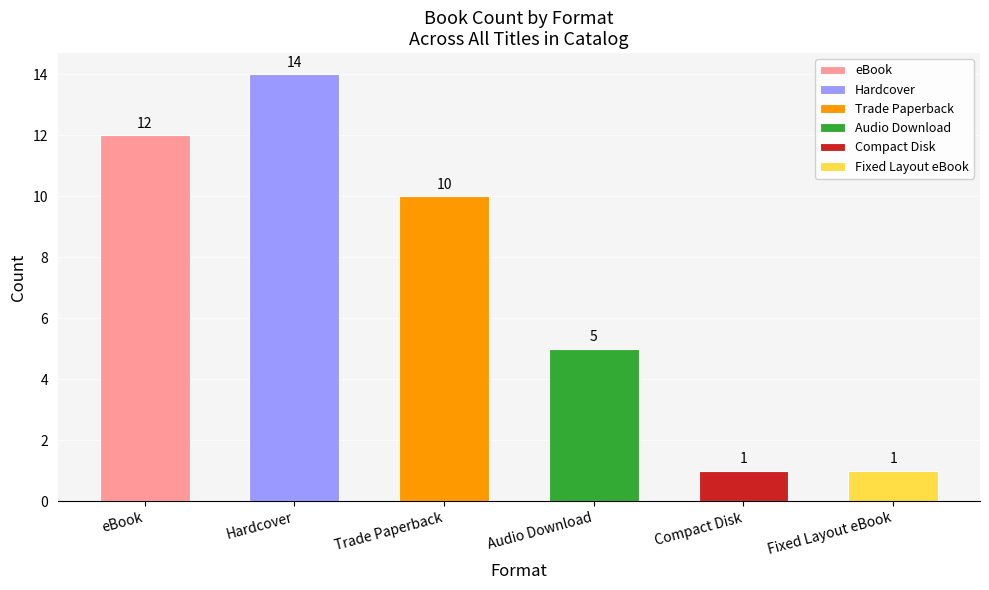

What is the difference between the maximum and minimum values?

13